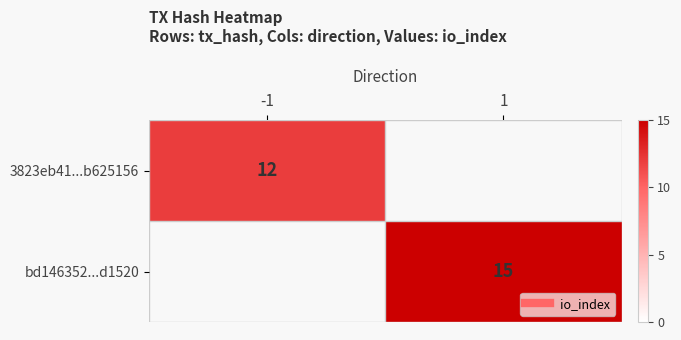

At how many categories does at least one series exceed 5?

2